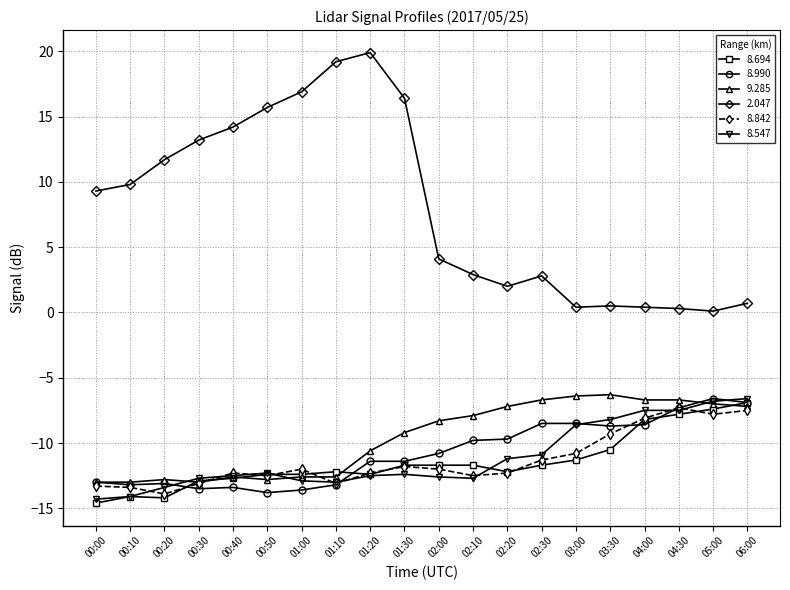

True or false: 8.842 and 8.990 cross at least once.

True